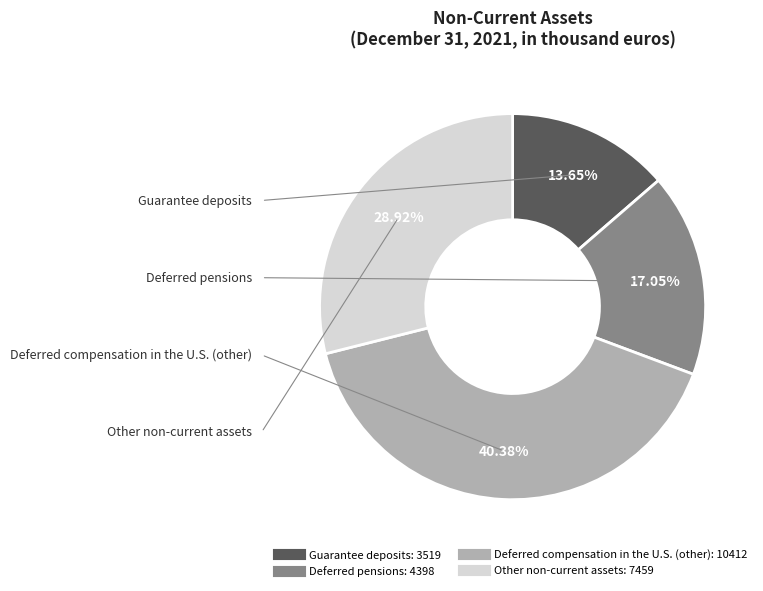

To the nearest percent, what is the difference between the largest and smallest slice percentages?

27%